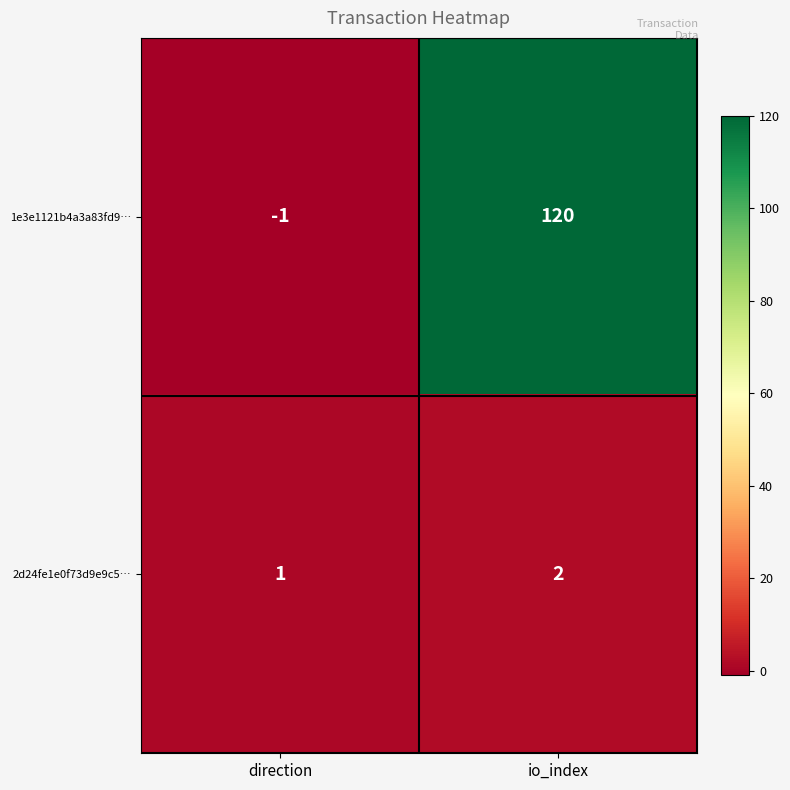

Where is 2d24fe1e0f73d9e9c5… nearest to the value 1?

direction